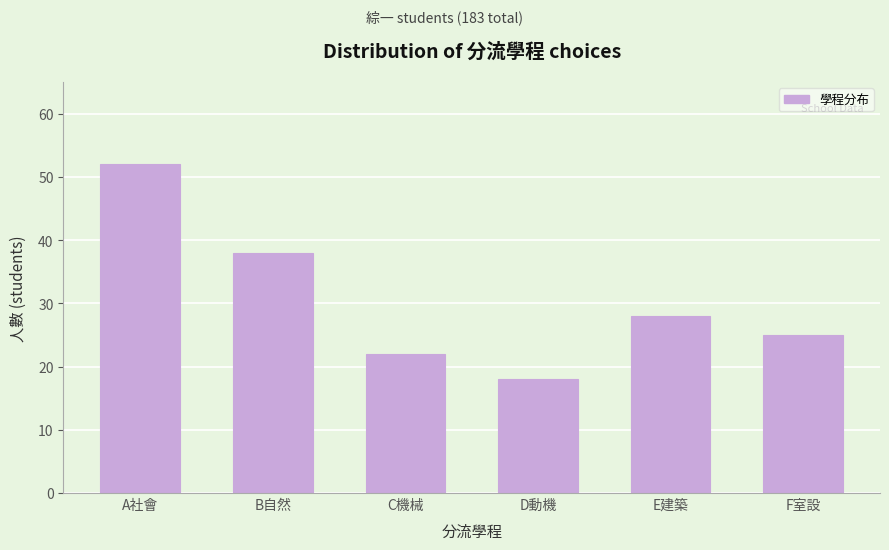

Reading left to right, list all the values displayed in this chart.

52	38	22	18	28	25